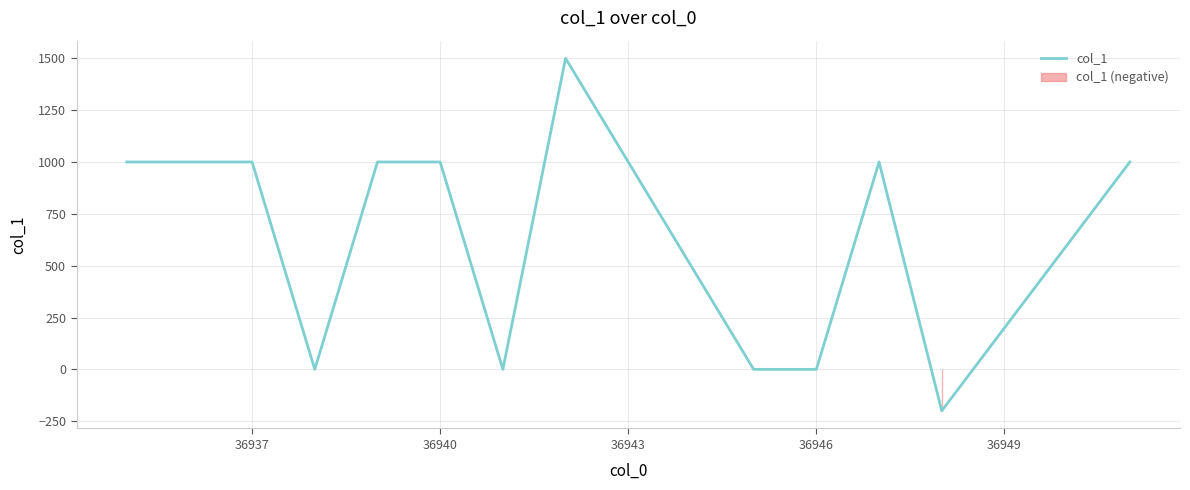

What is the difference between the maximum and second lowest values?

1500